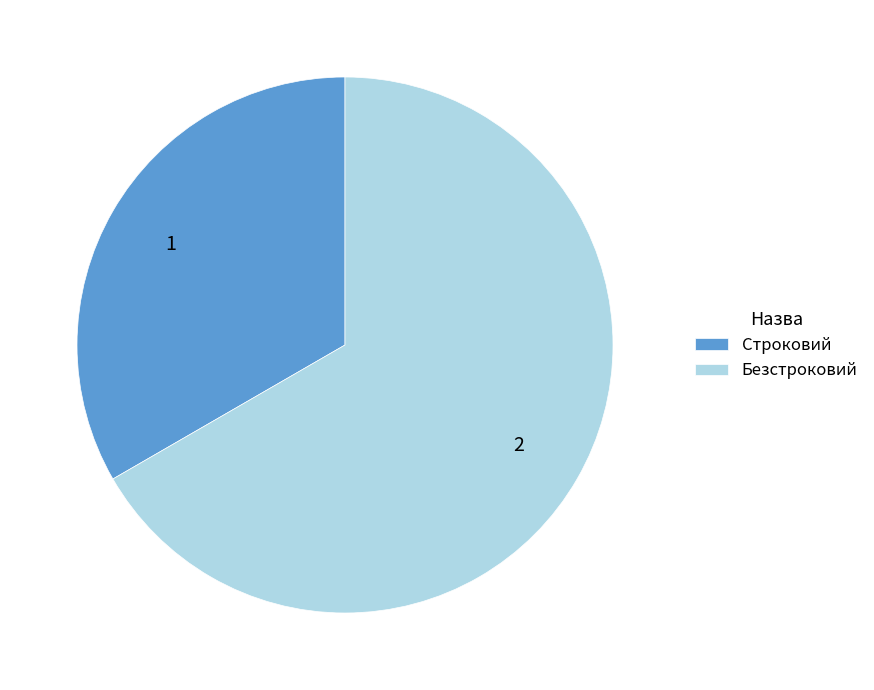

Is it true that Строковий is 45% of the pie?

False